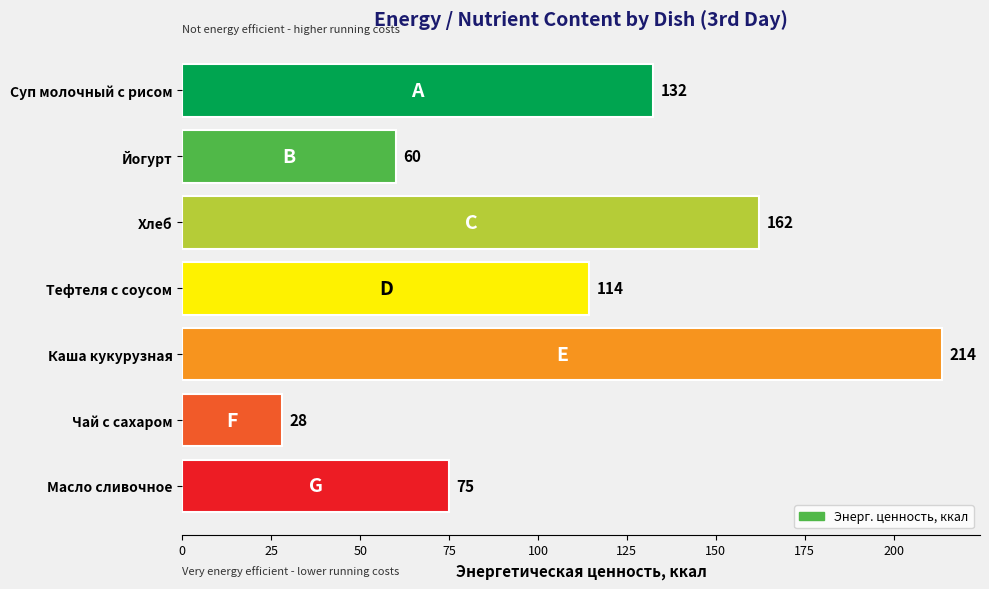

At which label is the value closest to 120?

Тефтеля с соусом